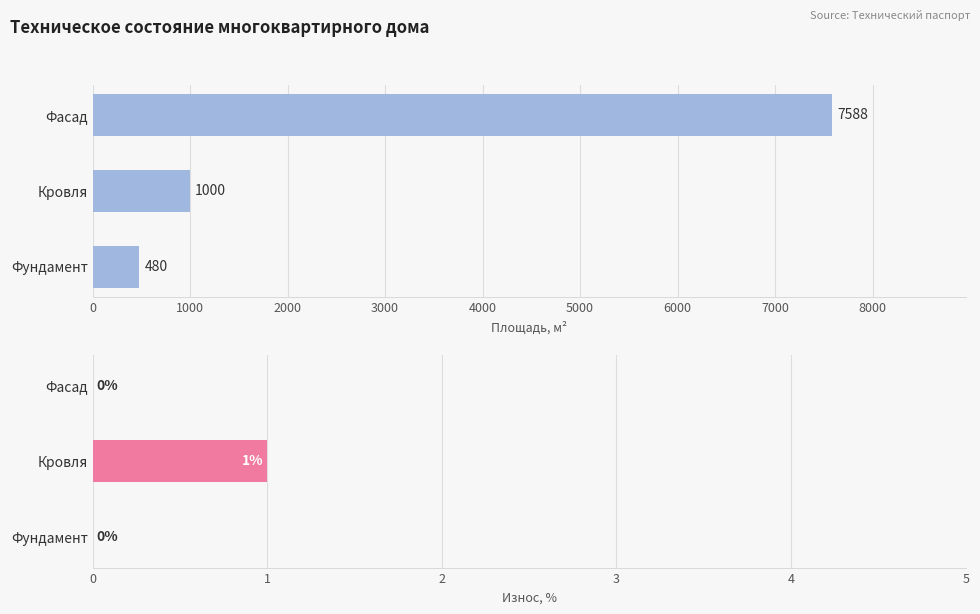

At how many categories does at least one series exceed 6177?

1